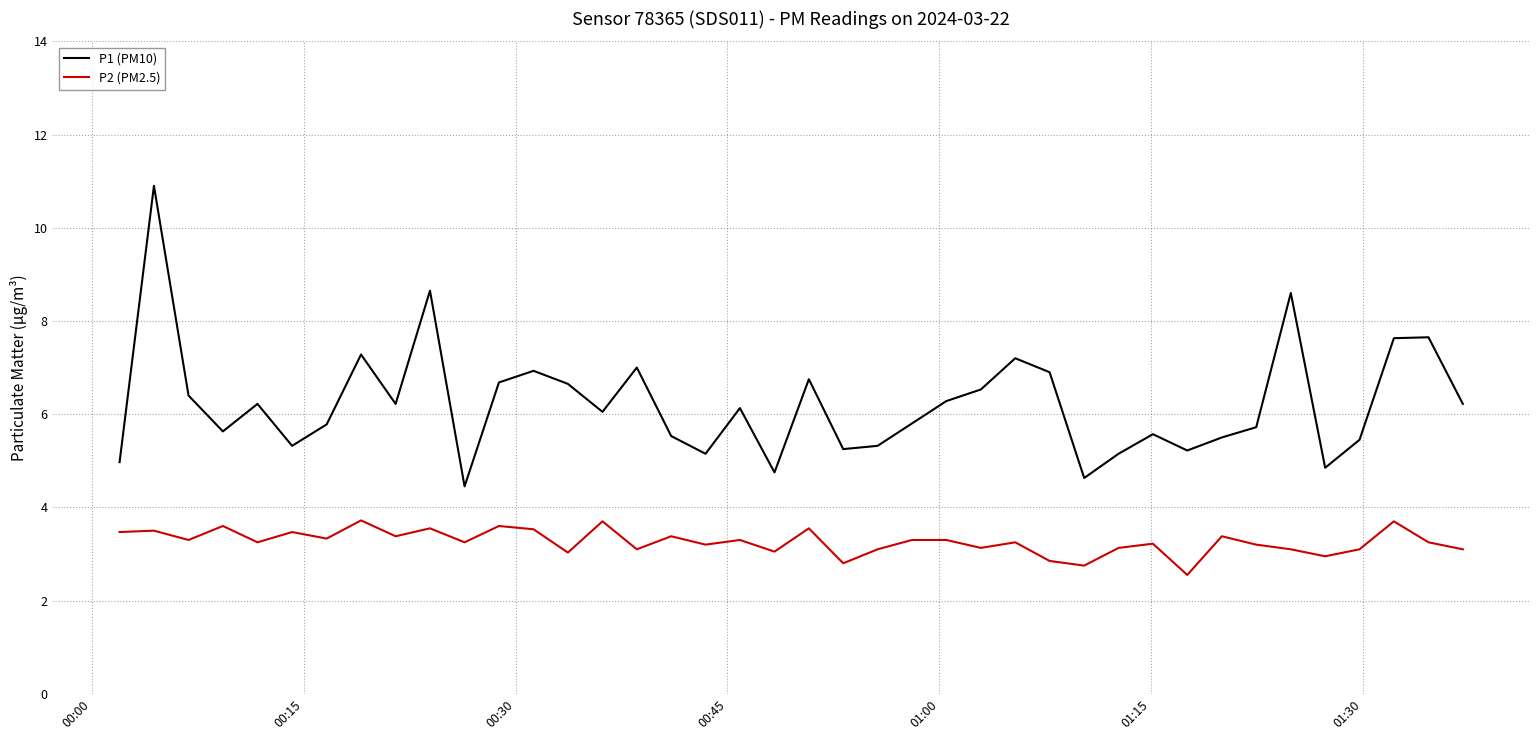

List the series in order of their overall mean, lowest first.

P2 (PM2.5), P1 (PM10)